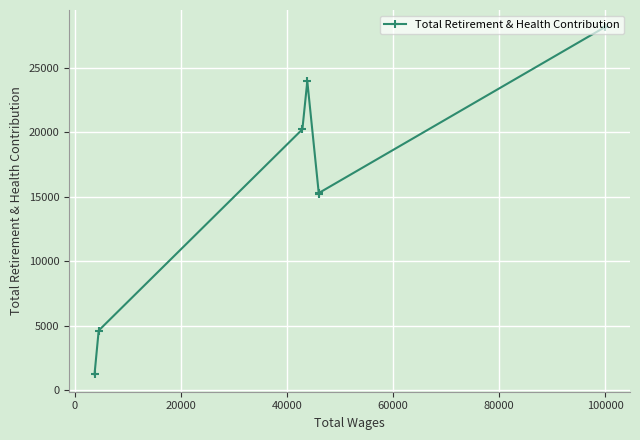

What is the greatest value displayed?

28119